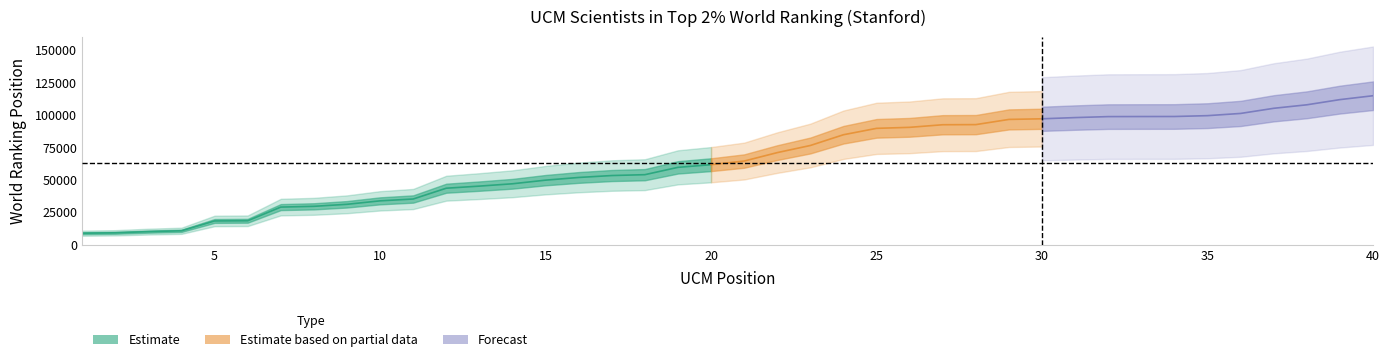

Is it true that UCM Position equals 21 at 21?

True